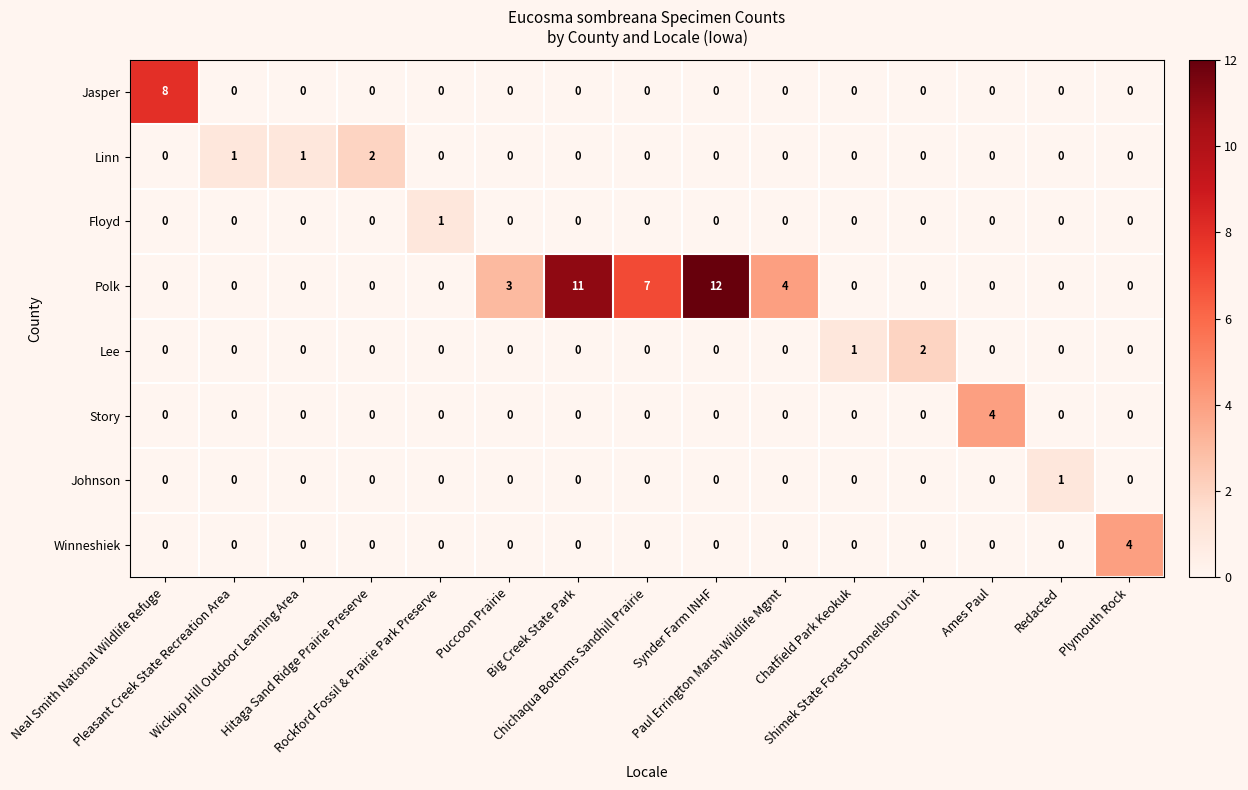

What is the sum of all Lee values?

3